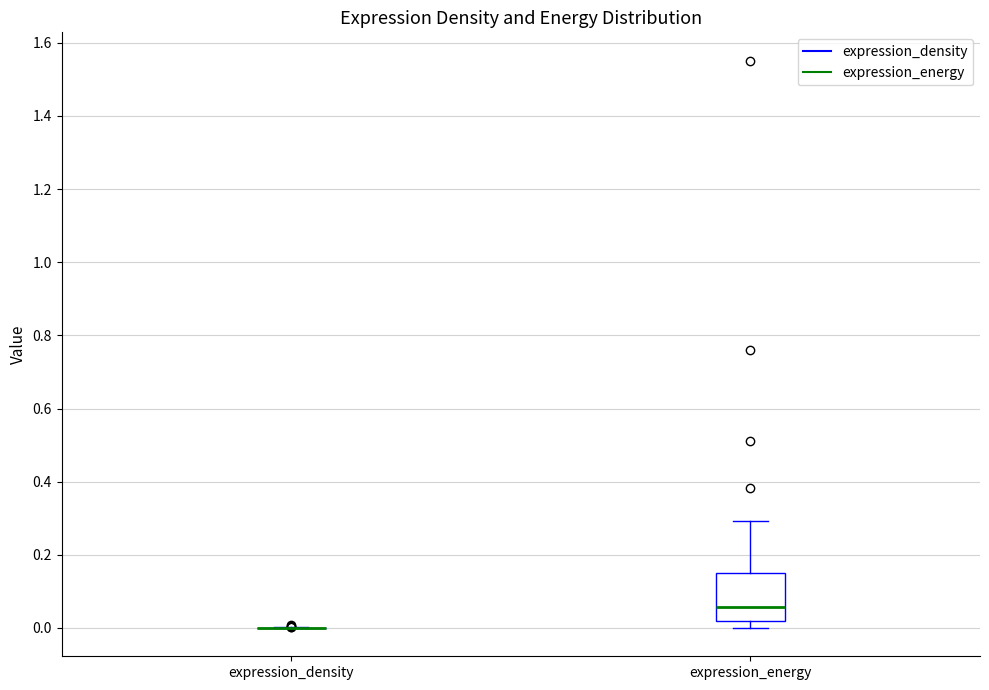

Which box is the tallest, from its lower edge to its upper edge?

expression_energy